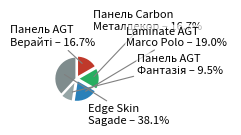

Which category has the biggest portion of the pie?

Edge Skin Sagade